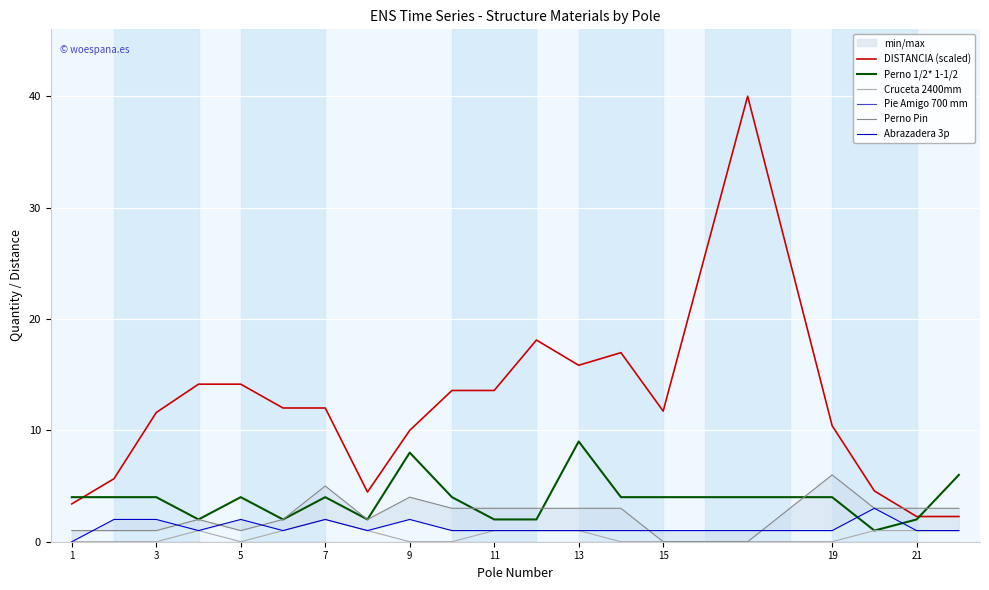

Which series has the largest total across all categories?

DISTANCIA (scaled)